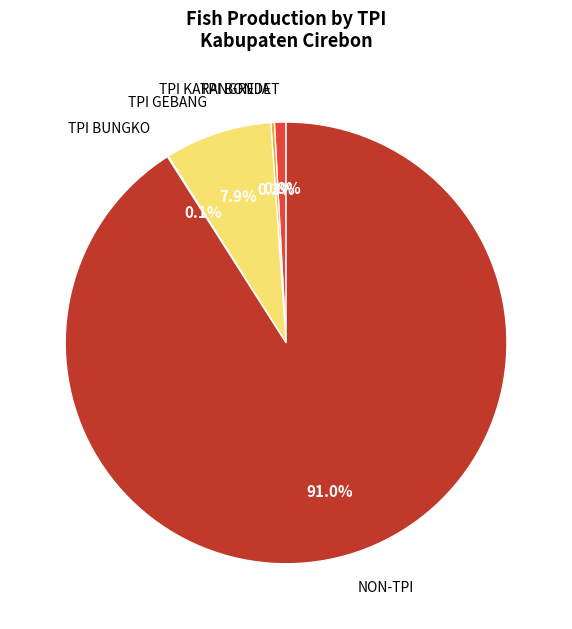

Which slice is the smallest?

TPI BUNGKO